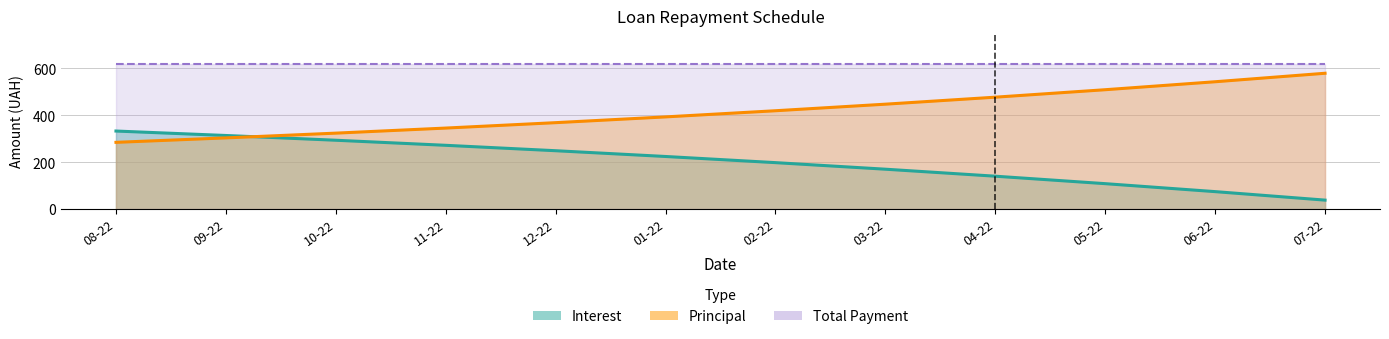

How many times do Principal and Interest cross each other?

1